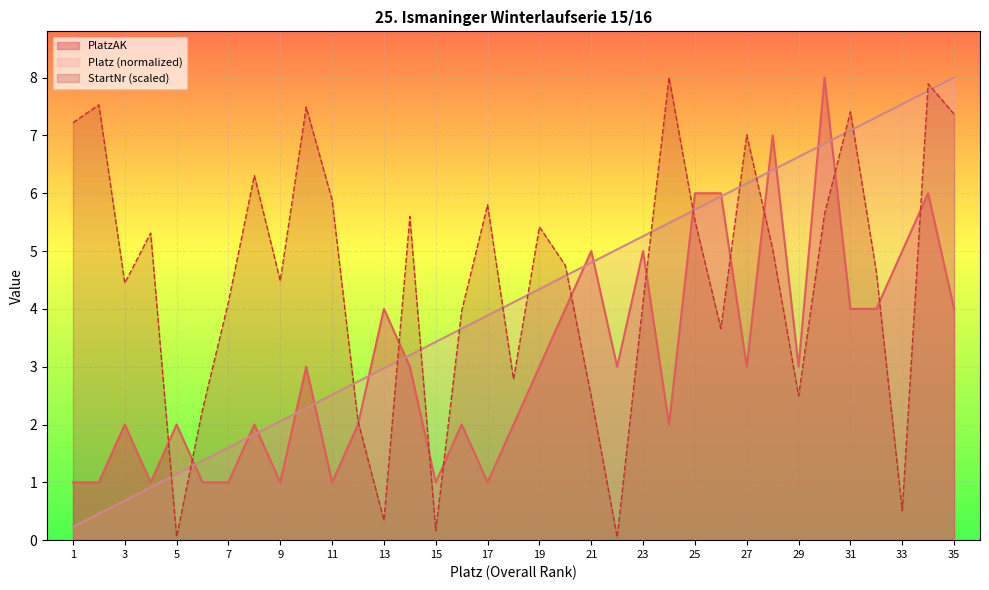

How many lines are shown in the chart?

3